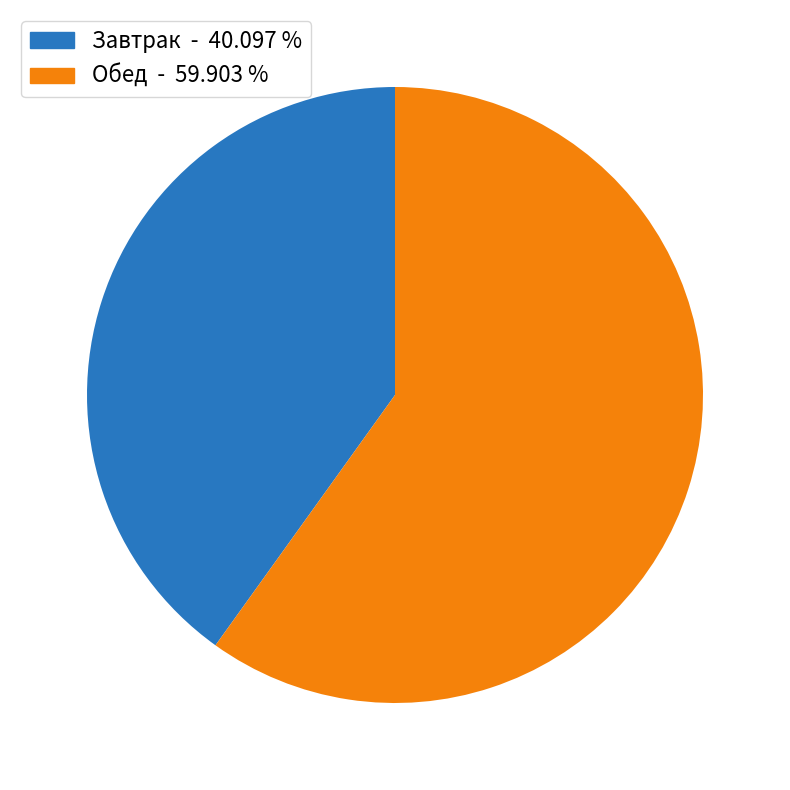

Approximately how many times larger is the value at Завтрак compared to Обед?

0.7